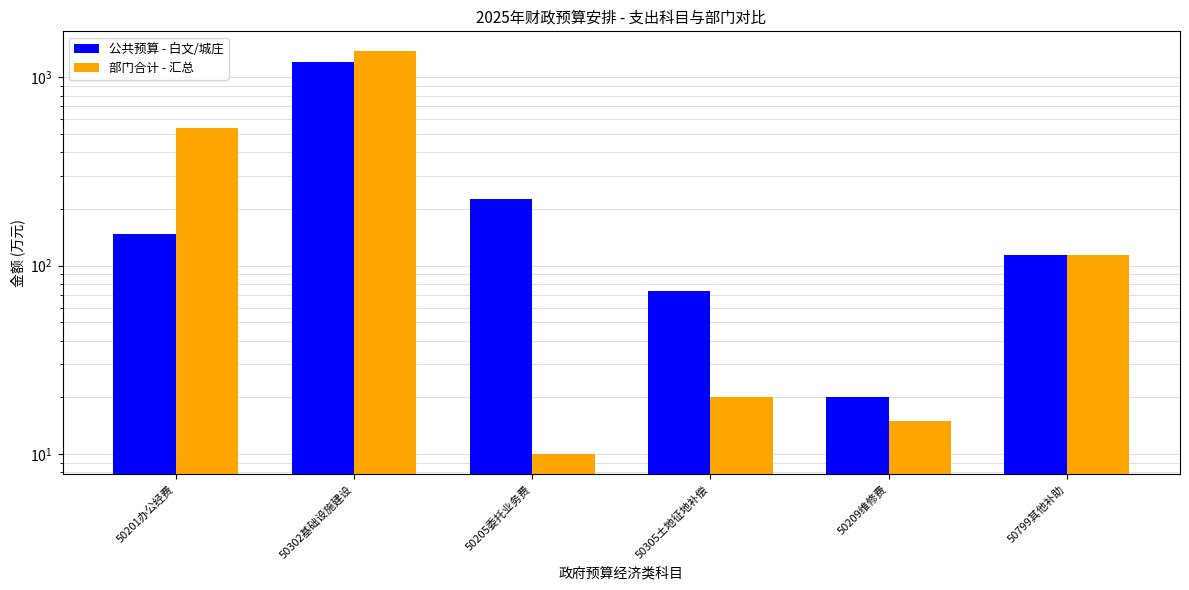

Which series changed the most between 50305土地征地补偿 and 50799其他补助?

部门合计 - 汇总